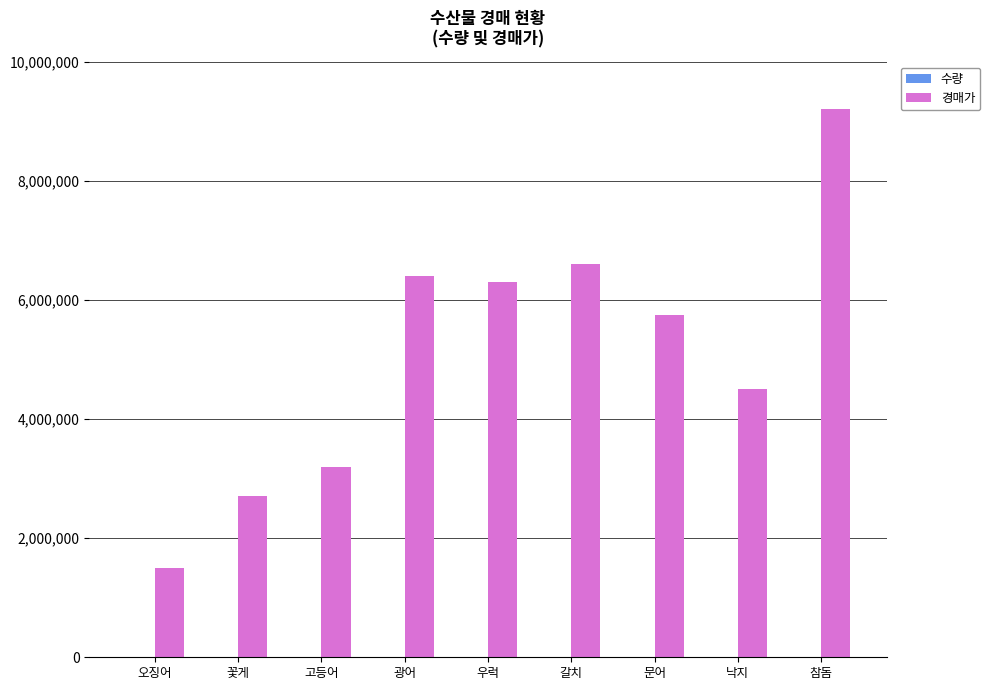

The 경매가 series shows 9719034 at 우럭. True or false?

False